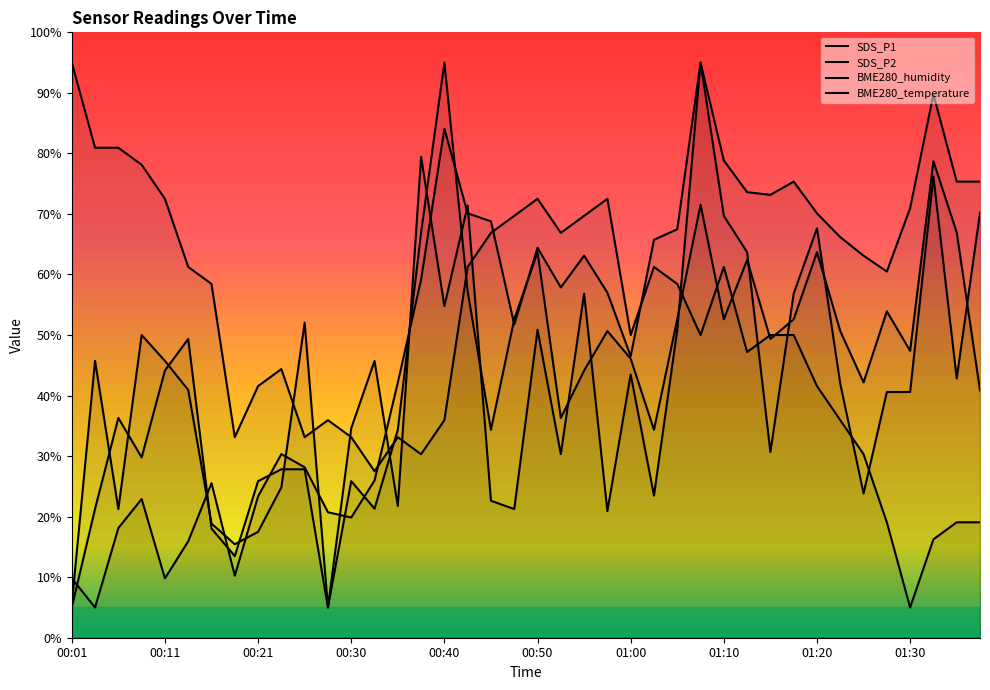

What is the difference between the BME280_temperature values at 00:50 and 01:17?

22.5